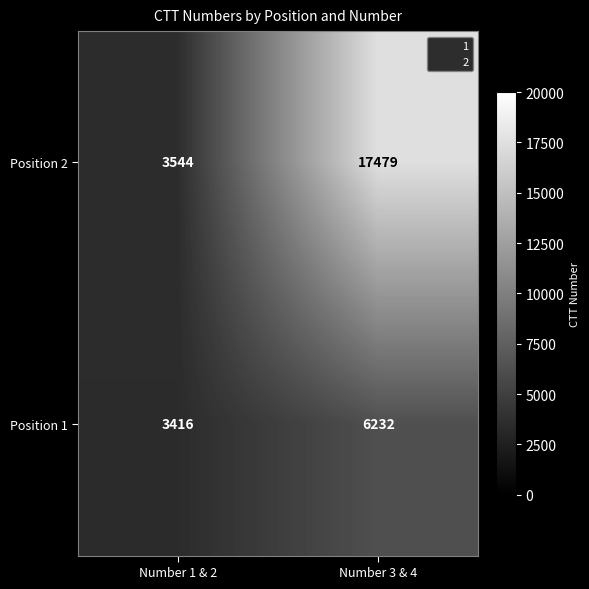

True or false: Position 1 has a value of 6232 at Number 3 & 4.

True